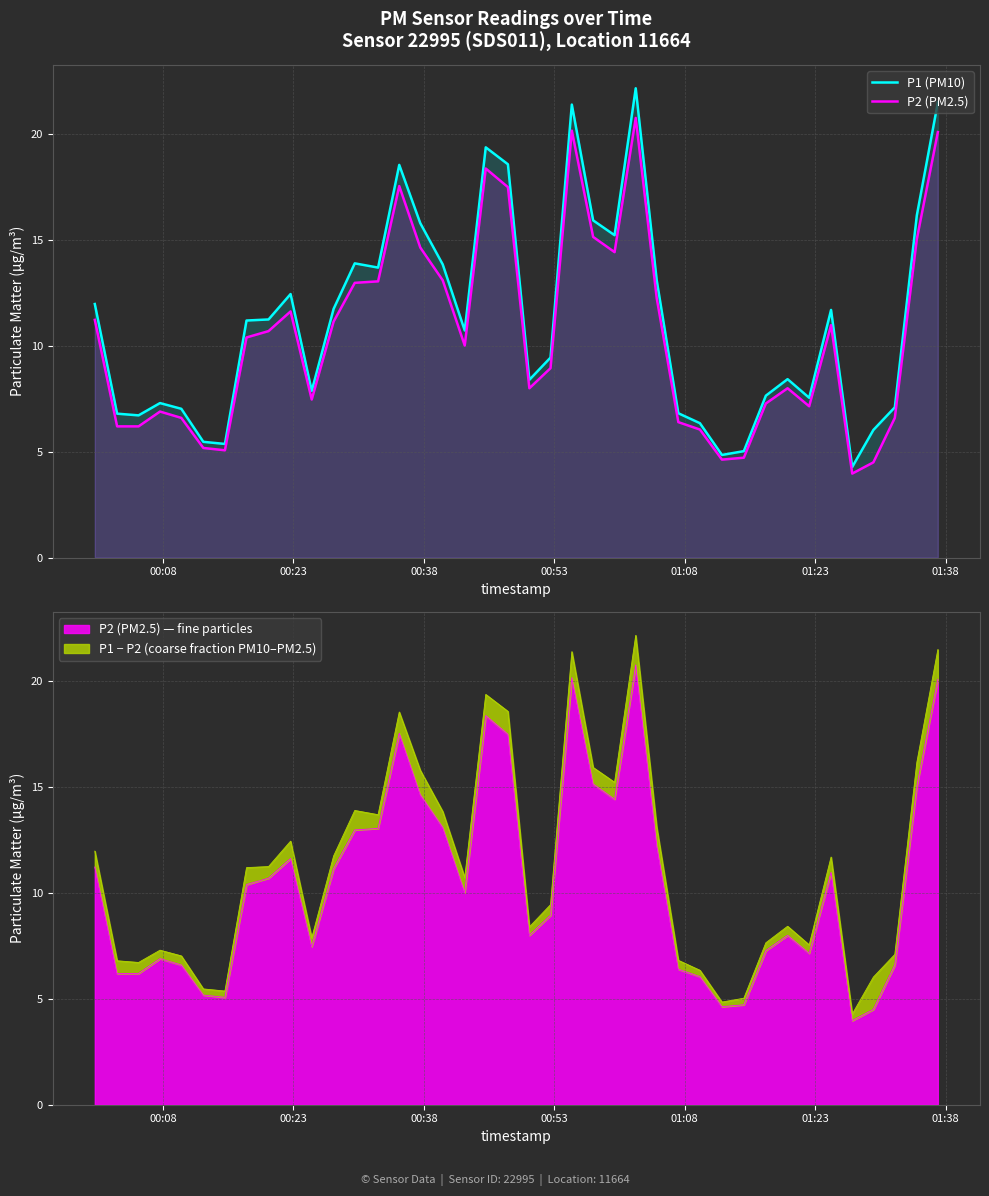

What is the value of the P2 (PM2.5) point at the 25th from the left?

14.4